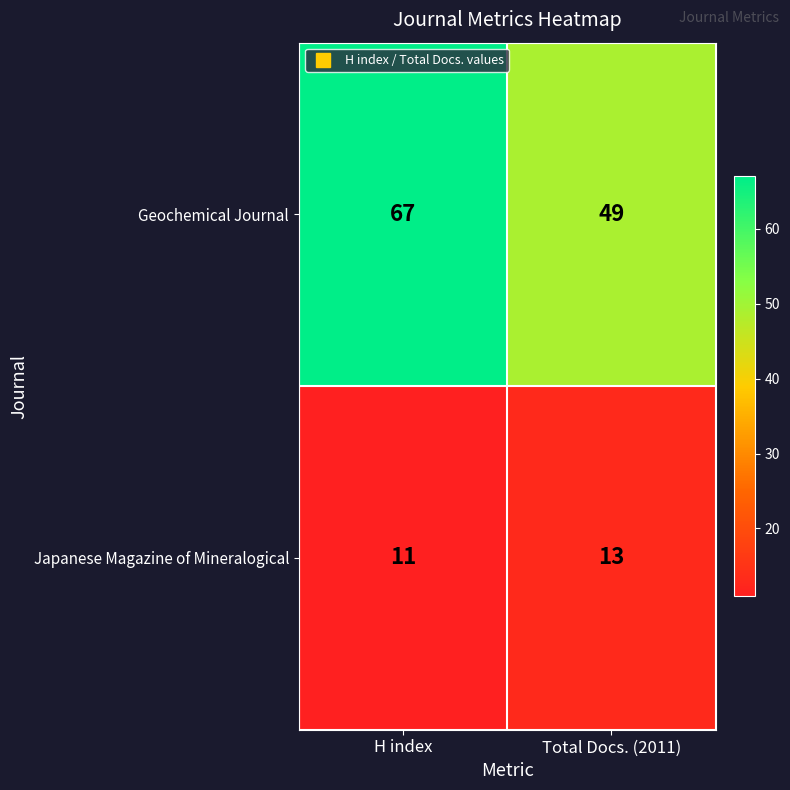

Reading left to right, what are all the values shown in this chart?

Geochemical Journal: H index=67	Total Docs. (2011)=49
Japanese Magazine of Mineralogical: H index=11	Total Docs. (2011)=13